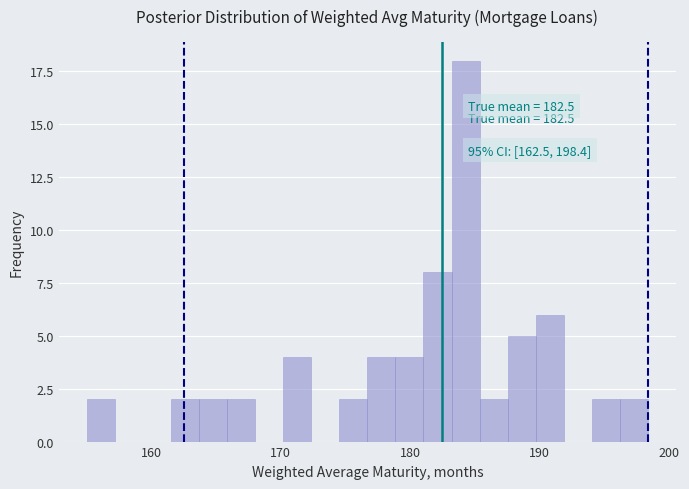

Read against the x-axis, roughly where is the centre of the tallest bar?

184